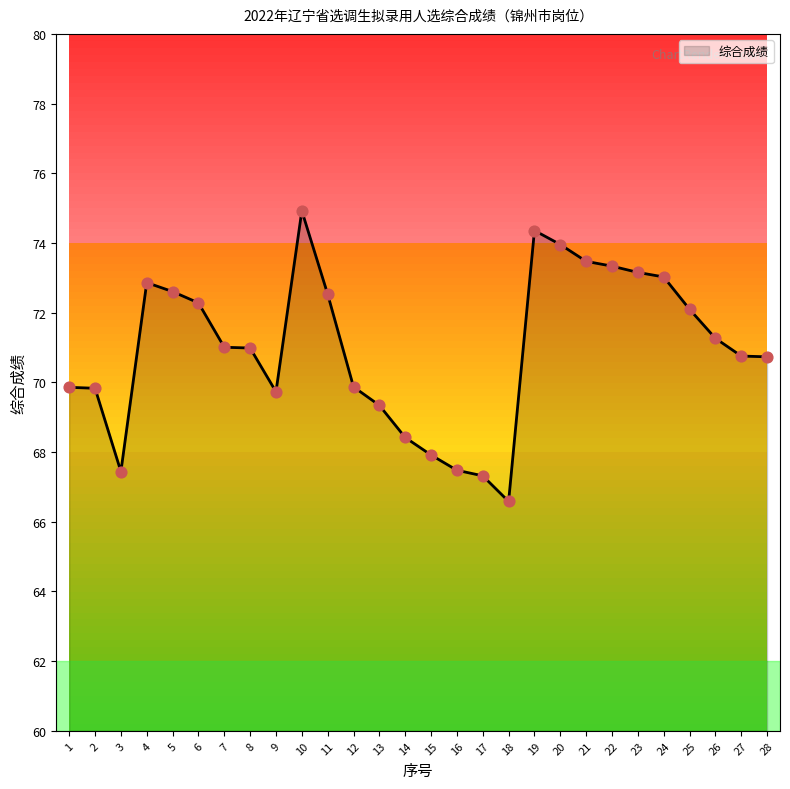

Which has a higher value, 6 or 15?

6